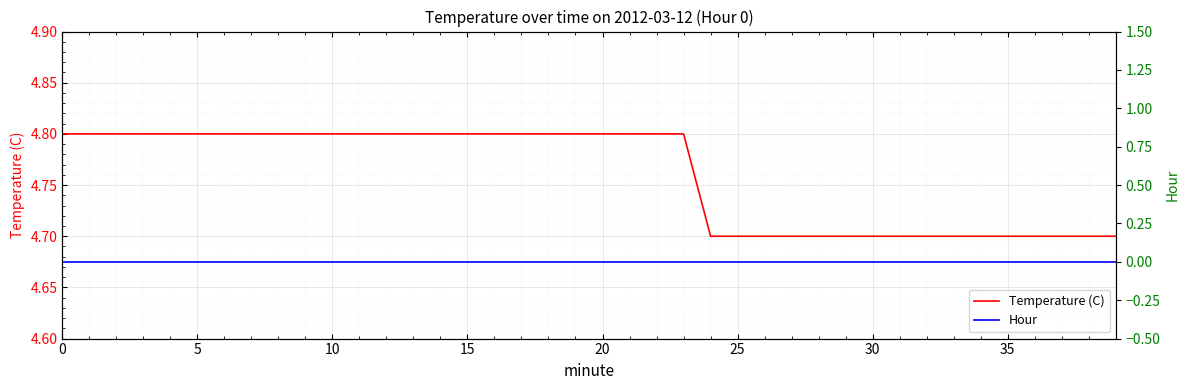

Reading left to right, transcribe all the data shown in this chart.

Temperature (C): 4.8	4.8	4.8	4.8	4.8	4.8	4.8	4.8	4.8	4.8	4.8	4.8	4.8	4.8	4.8	4.8	4.8	4.8	4.8	4.8	4.8	4.8	4.8	4.8	4.7	4.7	4.7	4.7	4.7	4.7	4.7	4.7	4.7	4.7	4.7	4.7	4.7	4.7	4.7	4.7
Hour: 0.0	0.0	0.0	0.0	0.0	0.0	0.0	0.0	0.0	0.0	0.0	0.0	0.0	0.0	0.0	0.0	0.0	0.0	0.0	0.0	0.0	0.0	0.0	0.0	0.0	0.0	0.0	0.0	0.0	0.0	0.0	0.0	0.0	0.0	0.0	0.0	0.0	0.0	0.0	0.0